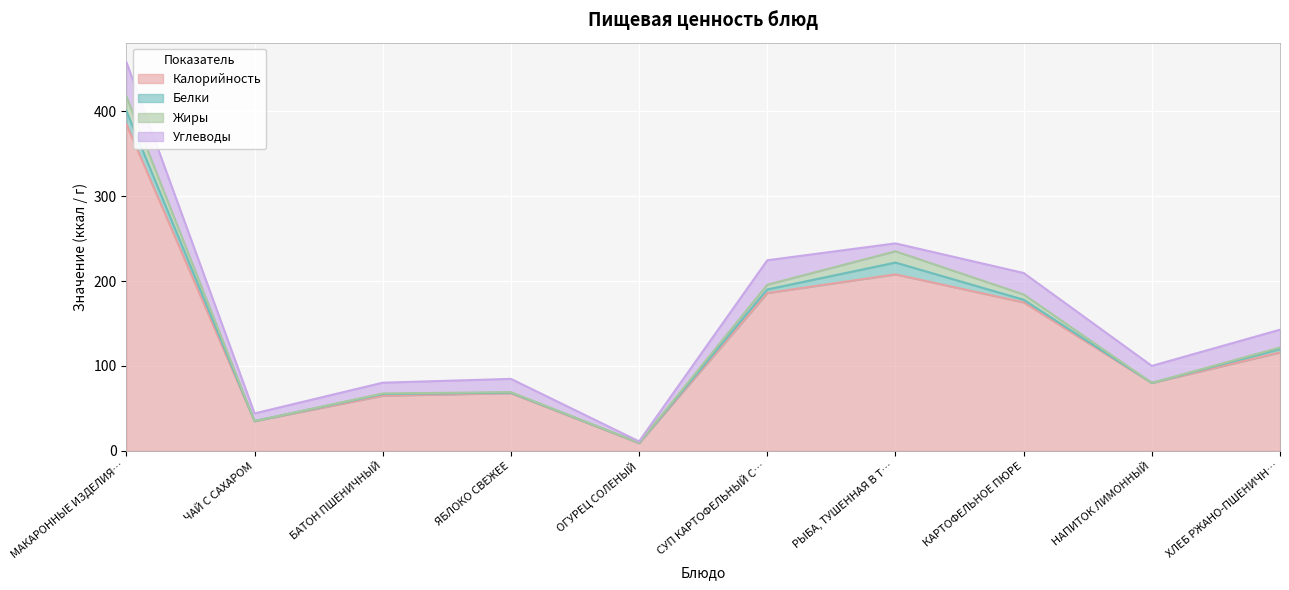

Does the chart display data point markers on the line(s)?

No